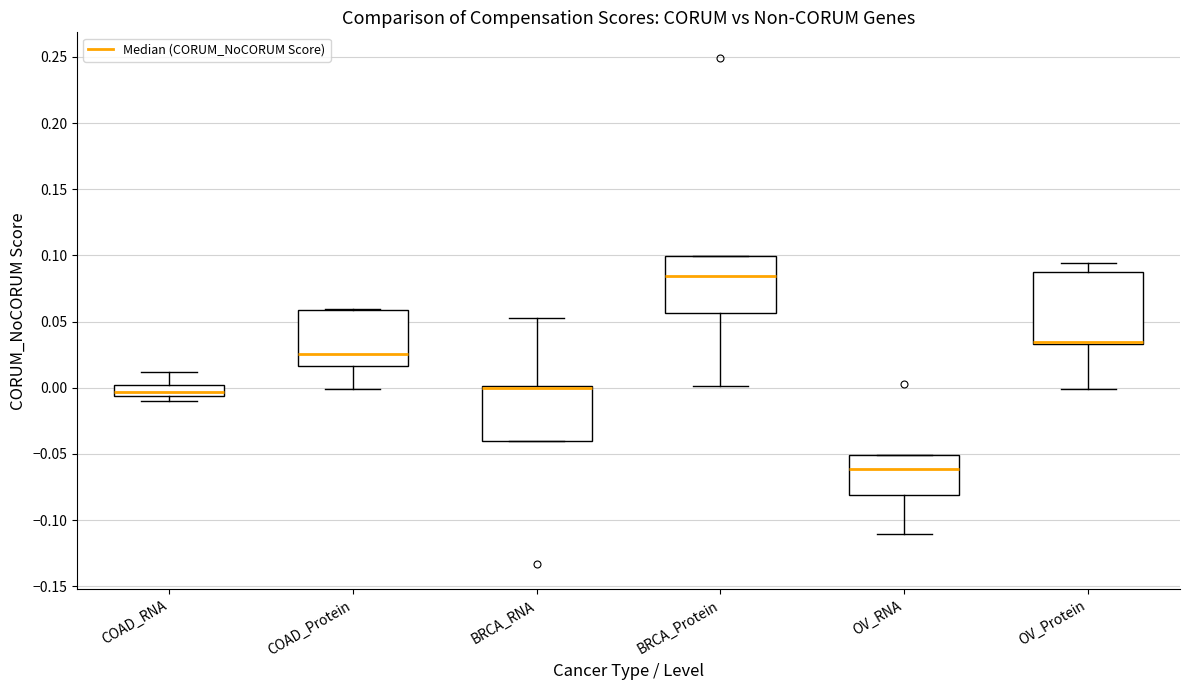

Reading left to right, read every box against the y-axis: the position of its median line, the range the box covers, and the ends of its whiskers. The values are not printed on the chart, so give them approximately, as read against the axis.

COAD_RNA: median -0.005 (inside the box), box -0.005 to 0.000, whiskers -0.010 to 0.010
COAD_Protein: median 0.025, box 0.015 to 0.060, whiskers 0.000 to 0.060
BRCA_RNA: median 0.000 (drawn on the box's upper edge), box -0.040 to 0.000, whiskers -0.040 to 0.055
BRCA_Protein: median 0.085, box 0.055 to 0.100, whiskers 0.000 to 0.100
OV_RNA: median -0.060, box -0.080 to -0.050, whiskers -0.110 to -0.050
OV_Protein: median 0.035 (drawn on the box's lower edge), box 0.035 to 0.090, whiskers 0.000 to 0.095